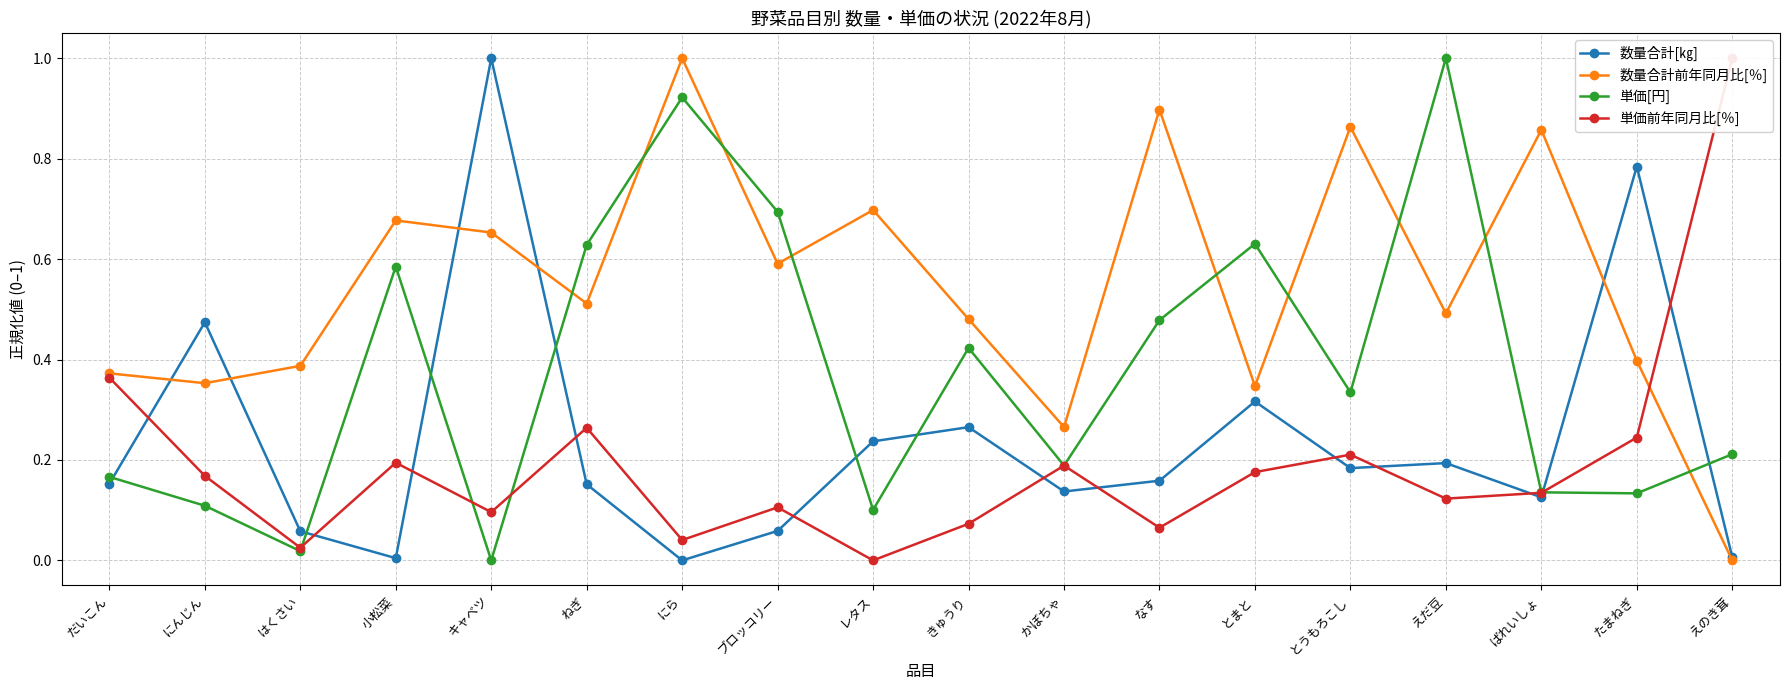

Between かぼちゃ and ブロッコリー, which is larger?

かぼちゃ